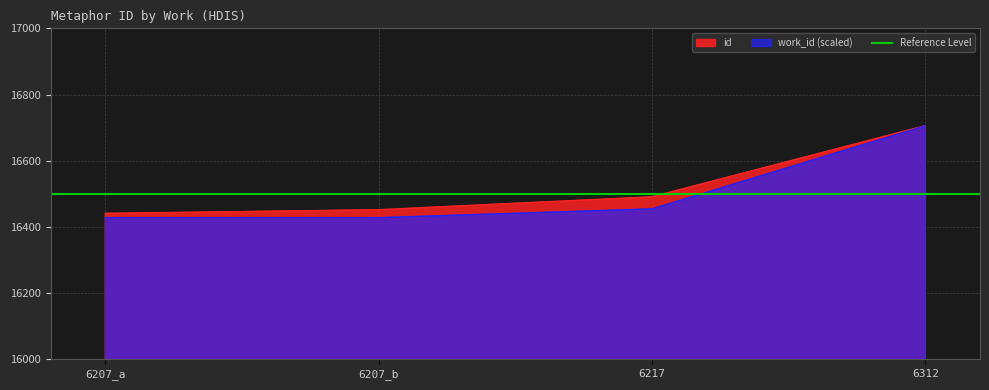

What is the change in value from 6207_a to 6207_b?

+11